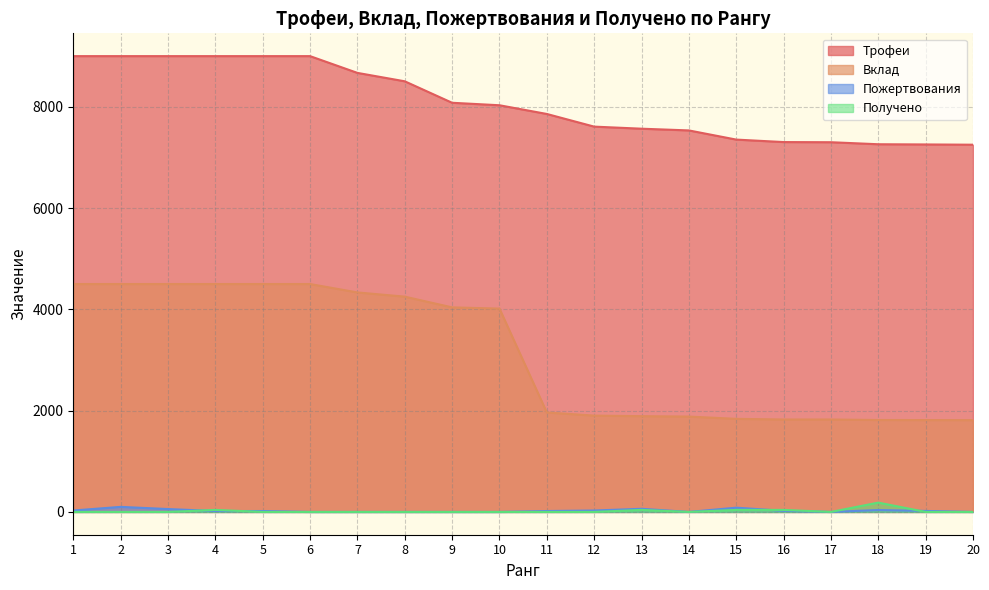

What is the average value of the Пожертвования series?

25